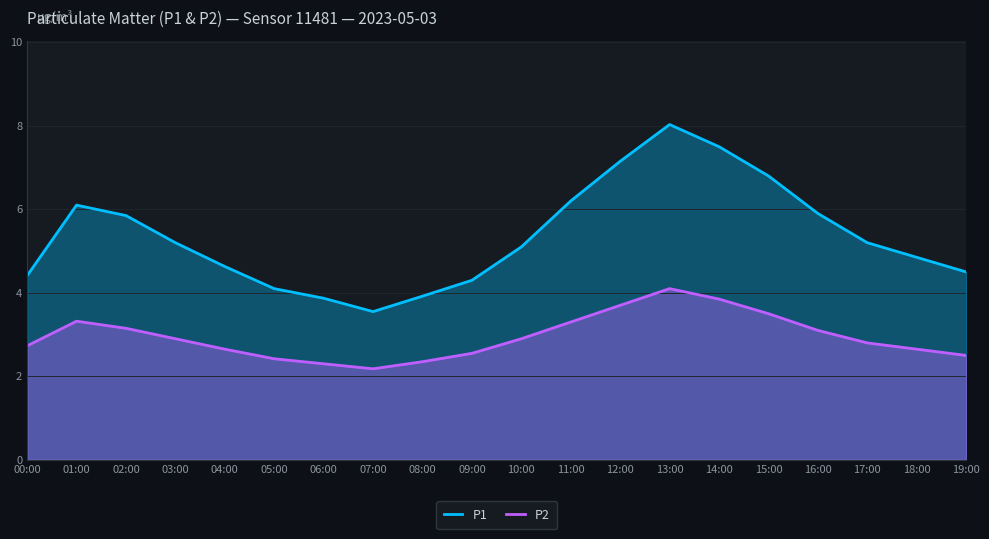

At how many categories does at least one series exceed 2?

20